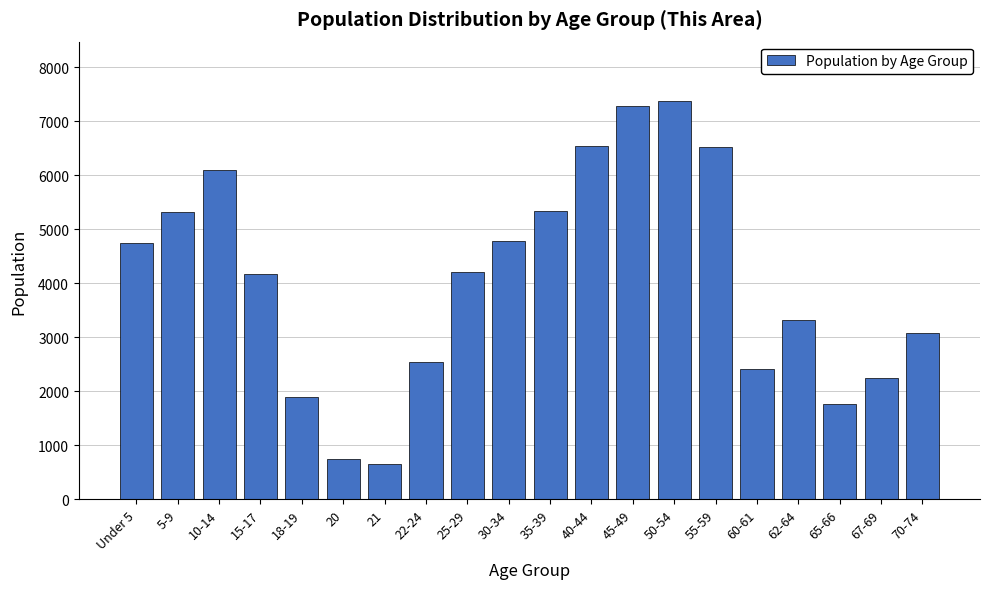

What is the average value?

4054